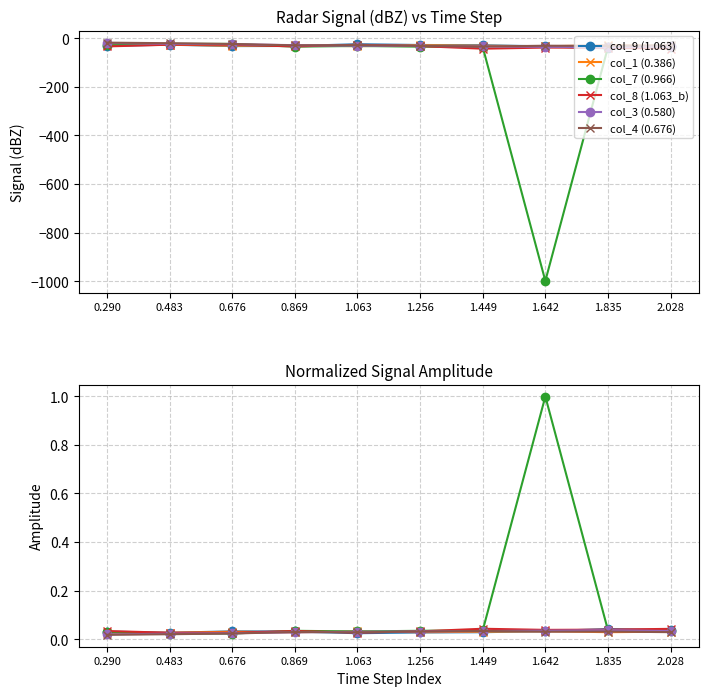

Is the value of col_1 (0.386) at 0.676 greater than the value of col_8 (1.063_b) at 2.028?

No